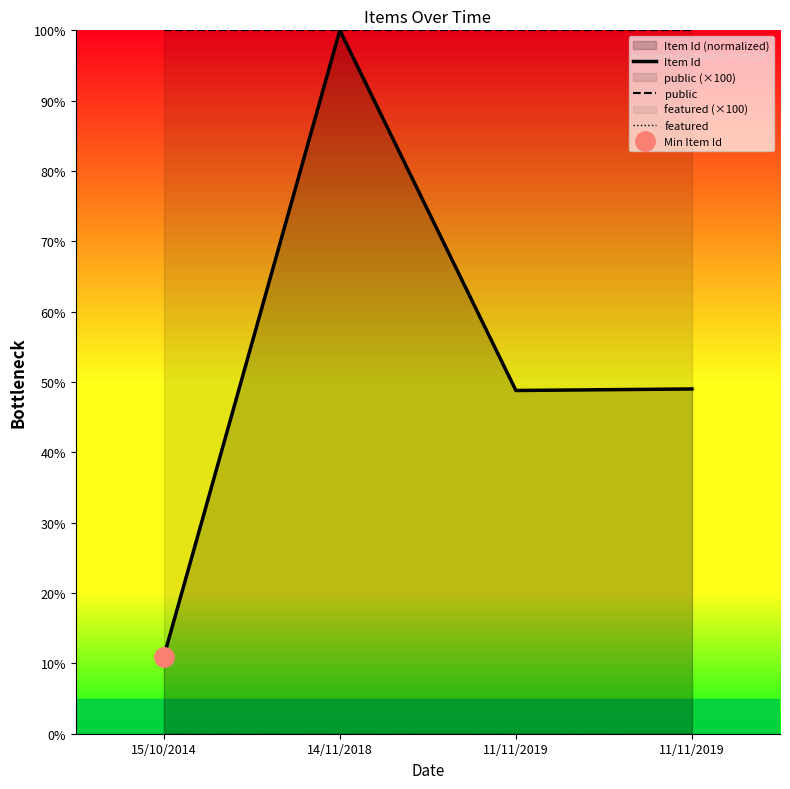

Which category has the highest value across all series?

14/11/2018